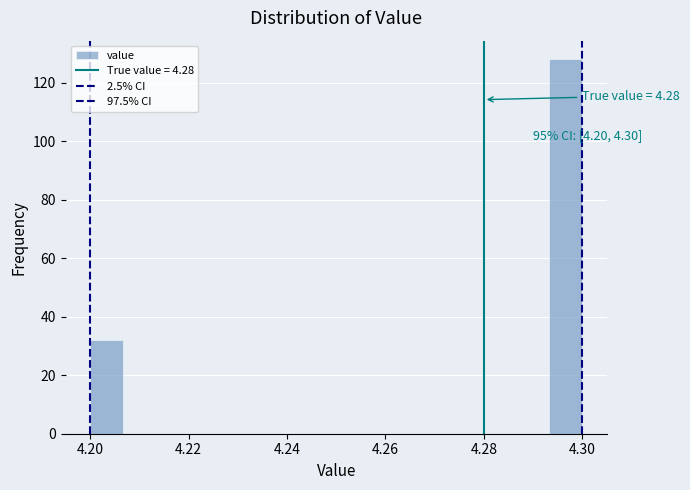

Around what value on the x-axis is the tallest bar? Give the approximate position of its centre, as read against the axis.

4.296